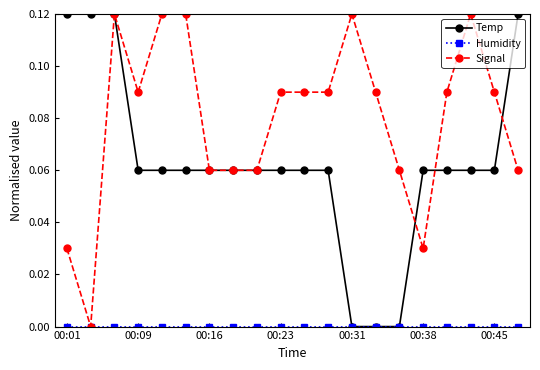

How many series are shown in this chart?

3